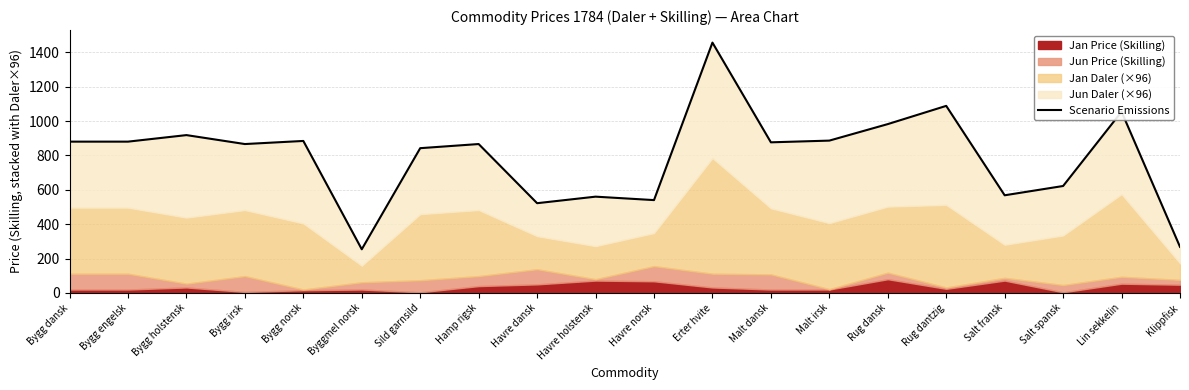

How many data points are less than 876?

10